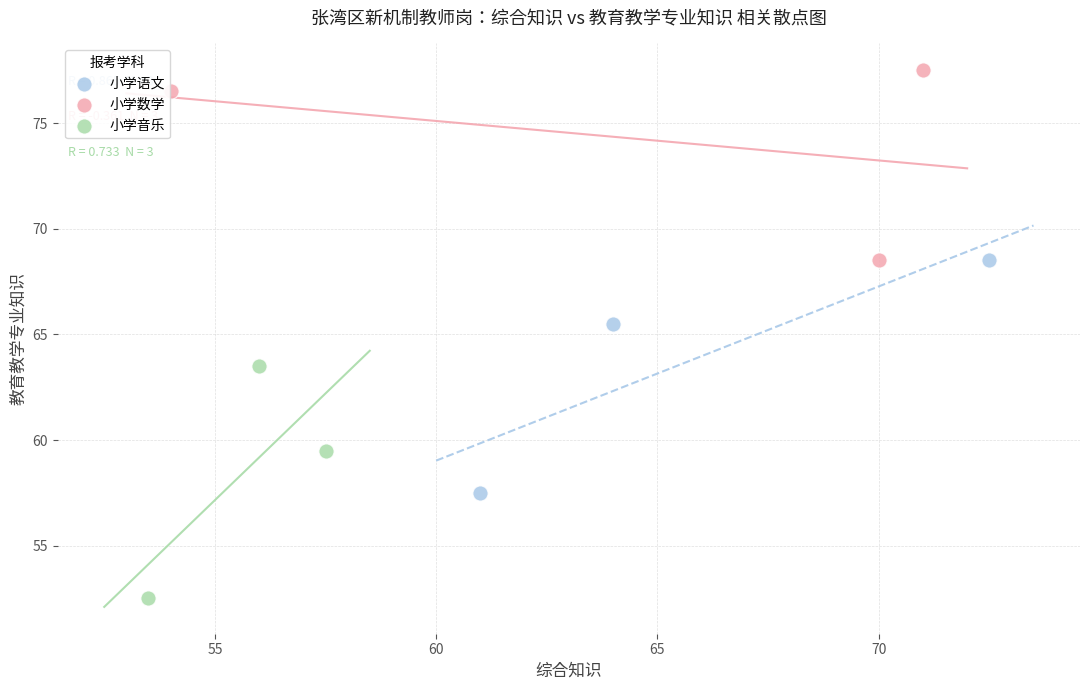

Which series contains the lowest Y value?

小学音乐